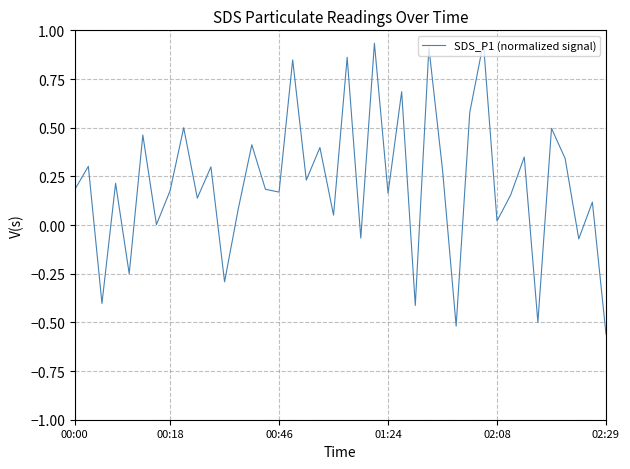

What is the difference between the maximum and minimum values?

1.5